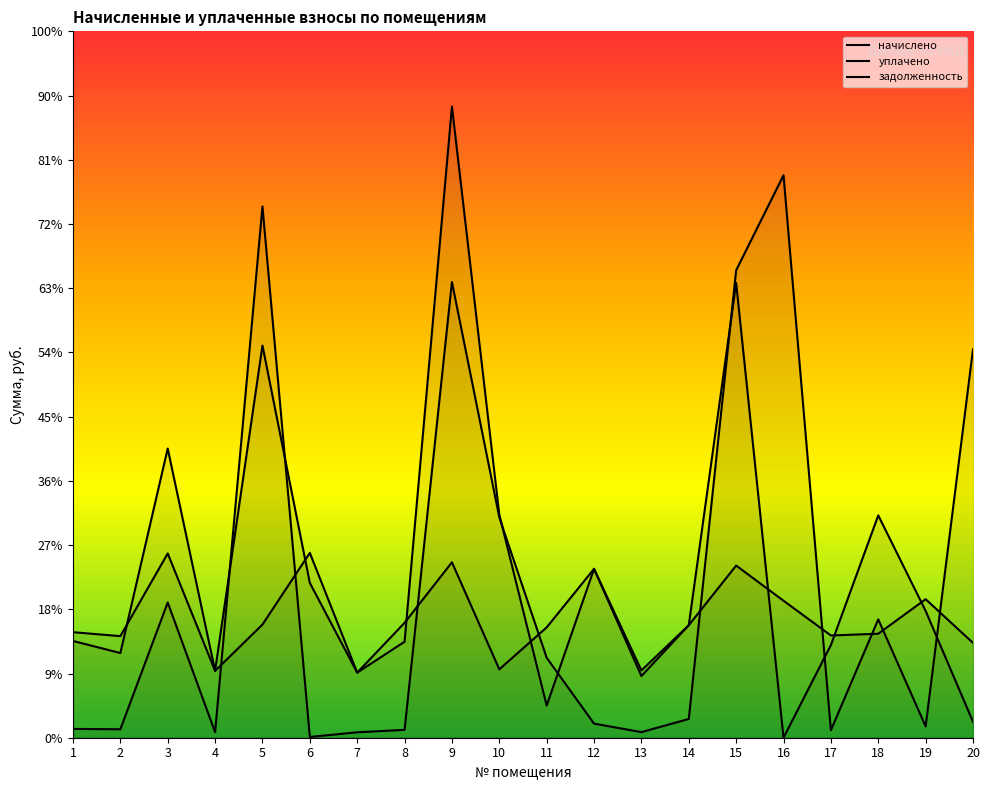

Does the chart display data point markers on the line(s)?

No